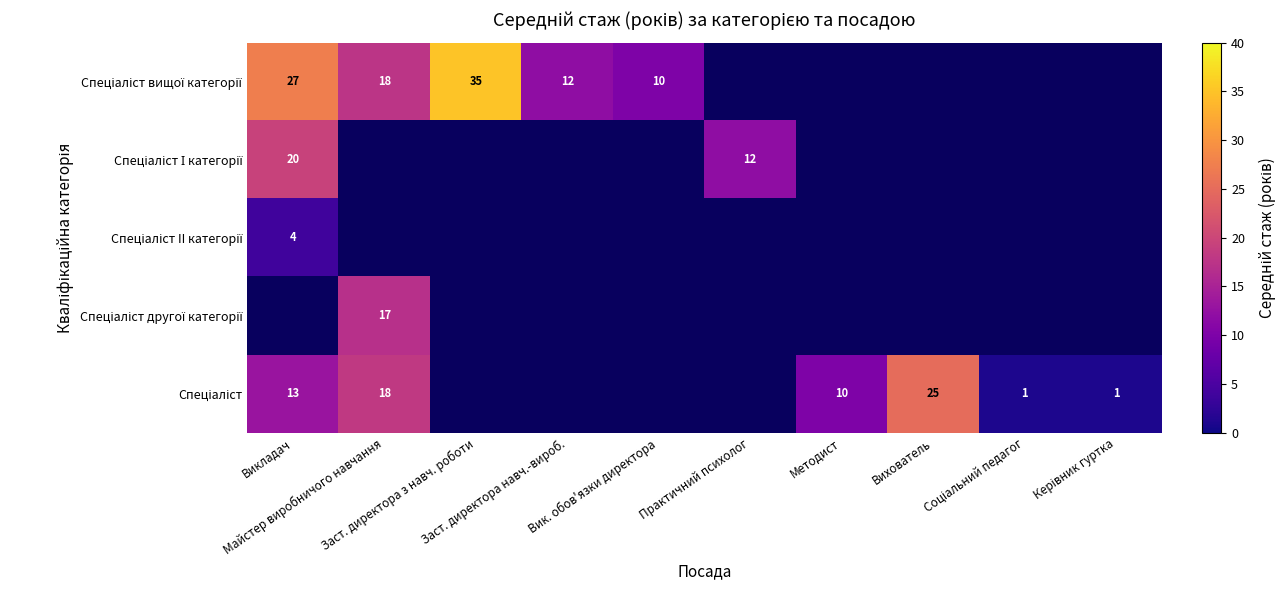

Between Практичний психолог and Майстер виробничого навчання, which is larger?

Майстер виробничого навчання